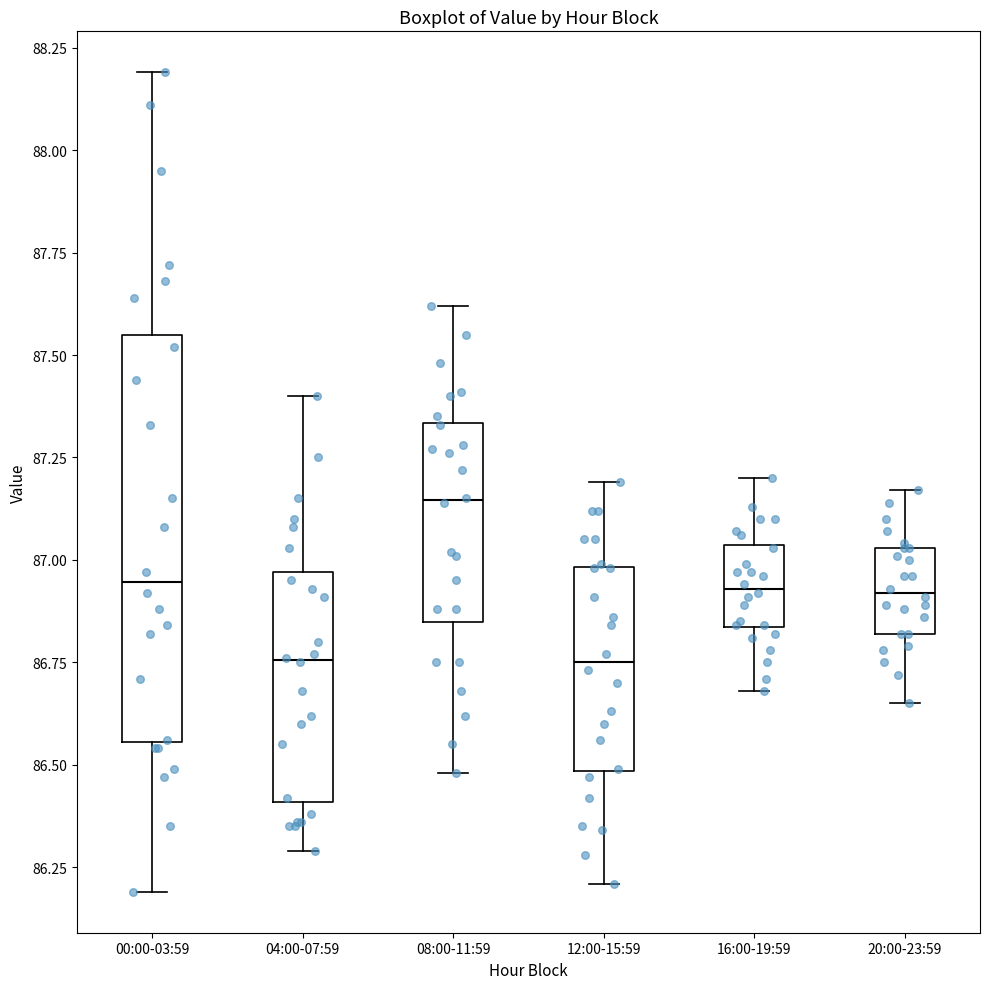

Reading left to right, read every box against the y-axis: the position of its median line, the range the box covers, and the ends of its whiskers. The values are not printed on the chart, so give them approximately, as read against the axis.

00:00-03:59: median 86.95, box 86.55 to 87.55, whiskers 86.20 to 88.20
04:00-07:59: median 86.75, box 86.40 to 86.95, whiskers 86.30 to 87.40
08:00-11:59: median 87.15, box 86.85 to 87.35, whiskers 86.50 to 87.60
12:00-15:59: median 86.75, box 86.50 to 87.00, whiskers 86.20 to 87.20
16:00-19:59: median 86.95, box 86.85 to 87.05, whiskers 86.70 to 87.20
20:00-23:59: median 86.90, box 86.80 to 87.05, whiskers 86.65 to 87.15